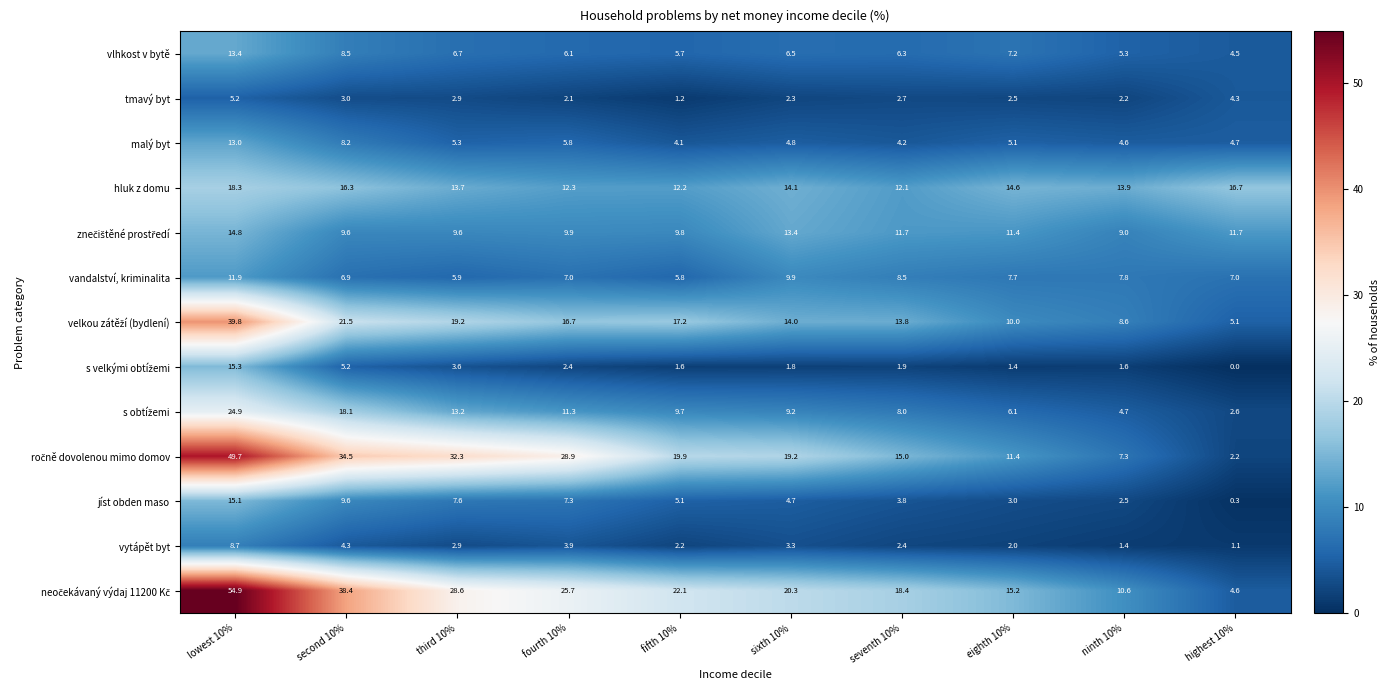

At which category does the chart reach its peak across all series?

lowest 10%